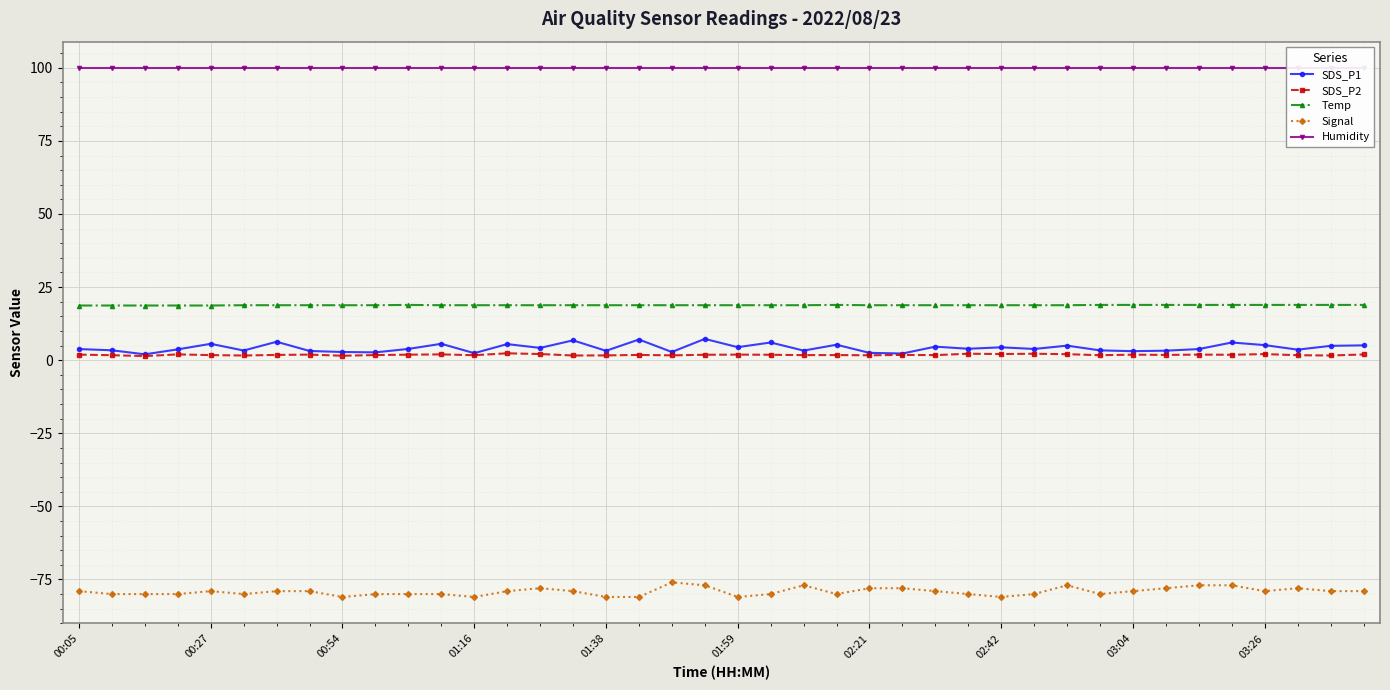

Is it true that Temp equals 18.9 at 03:26?

True